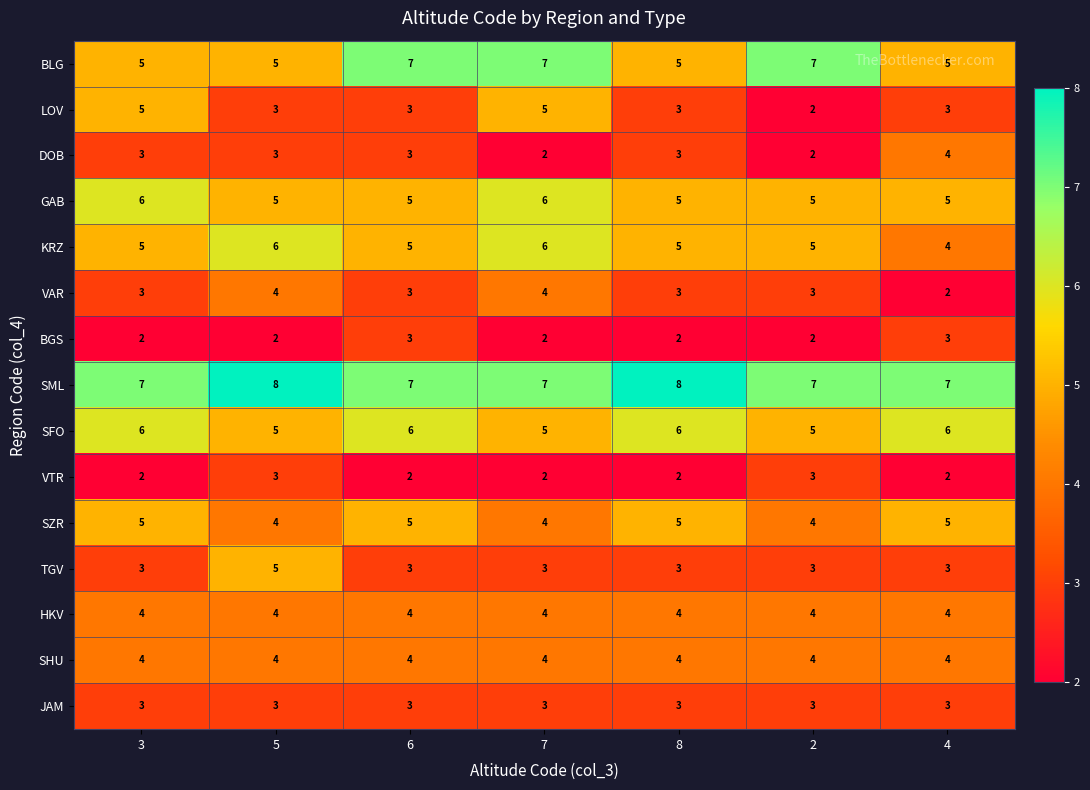

The value of JAM at 8 is 3. True or false?

True